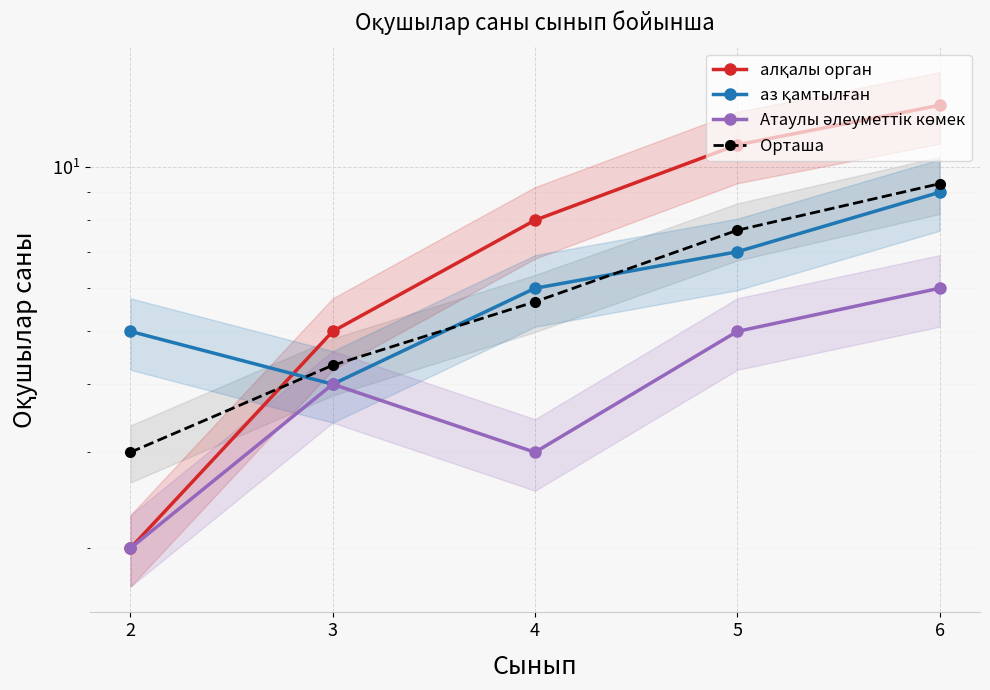

Reading left to right, transcribe all the data shown in this chart.

алқалы орган: 2.0	5.0	8.0	11.0	13.0
аз қамтылған: 5.0	4.0	6.0	7.0	9.0
Атаулы әлеуметтік көмек: 2.0	4.0	3.0	5.0	6.0
Орташа: 3.0	4.3	5.7	7.7	9.3